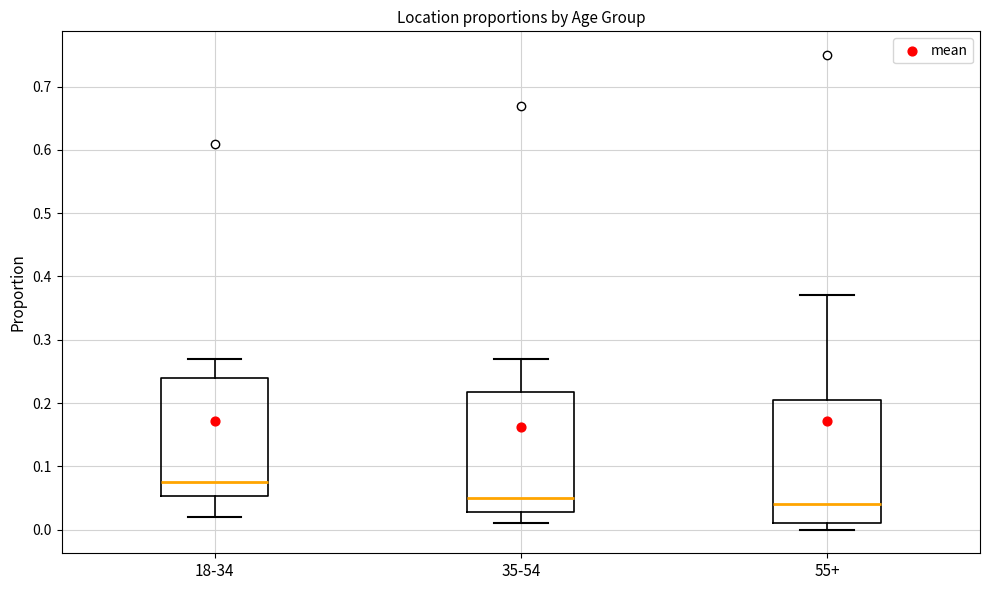

Reading left to right, transcribe this box plot: for each box, give where its median line is, the range the box spans, and where its two whiskers end, as read against the y-axis. The values are not printed on the chart, so give them approximately, as read against the axis.

18-34: median 0.08, box 0.05 to 0.24, whiskers 0.02 to 0.27
35-54: median 0.05, box 0.03 to 0.22, whiskers 0.01 to 0.27
55+: median 0.04, box 0.01 to 0.21, whiskers 0.00 to 0.37